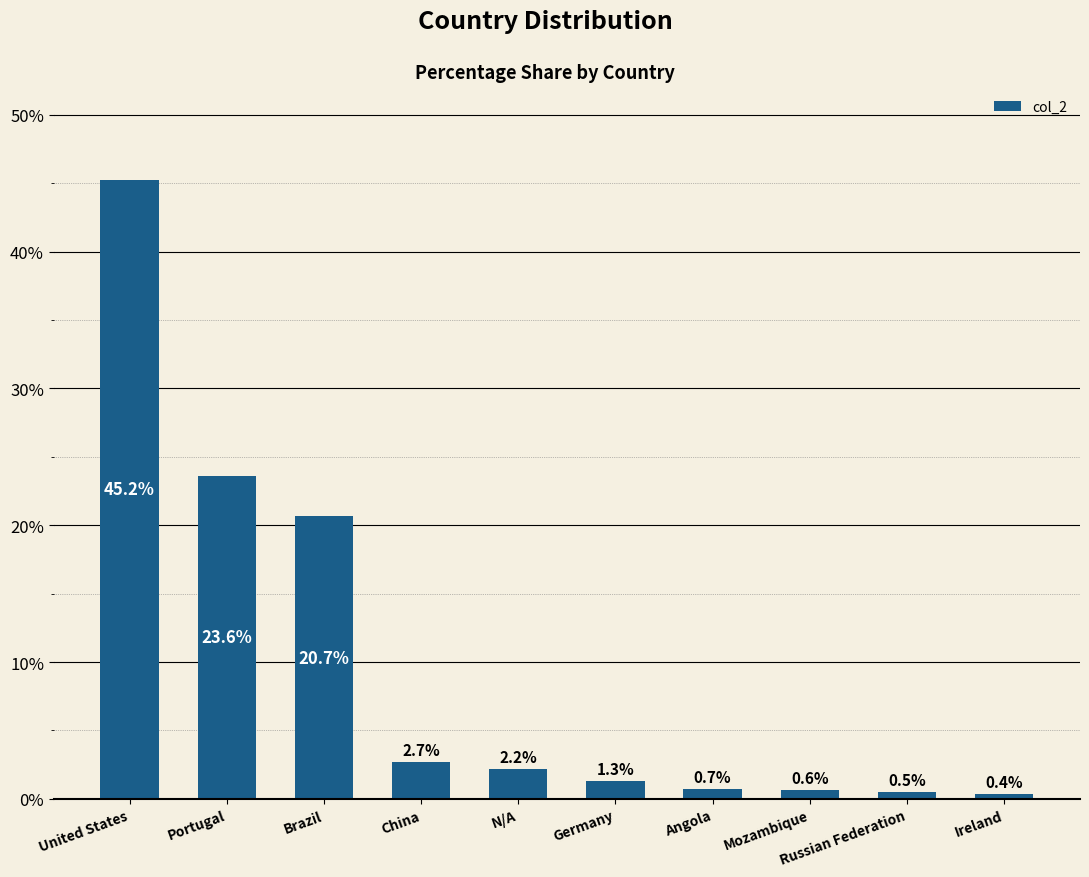

What is the smallest value displayed?

0.4